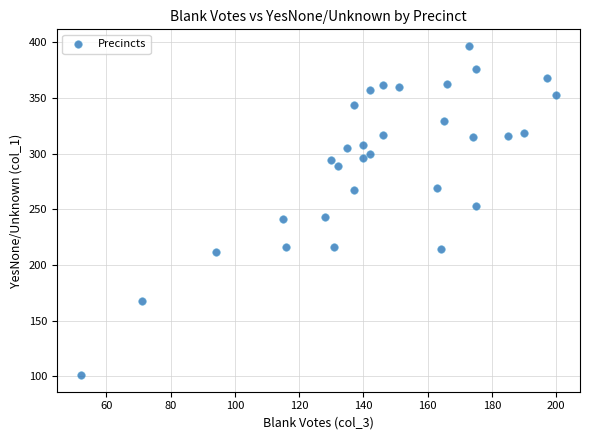

What is the range of X values (max minus min)?

148